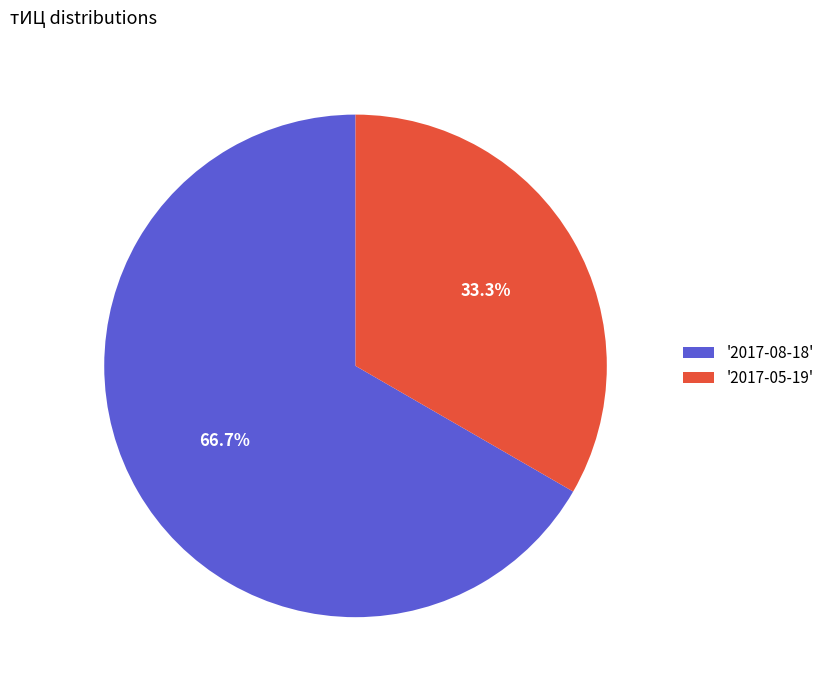

Which category has the biggest portion of the pie?

'2017-08-18'